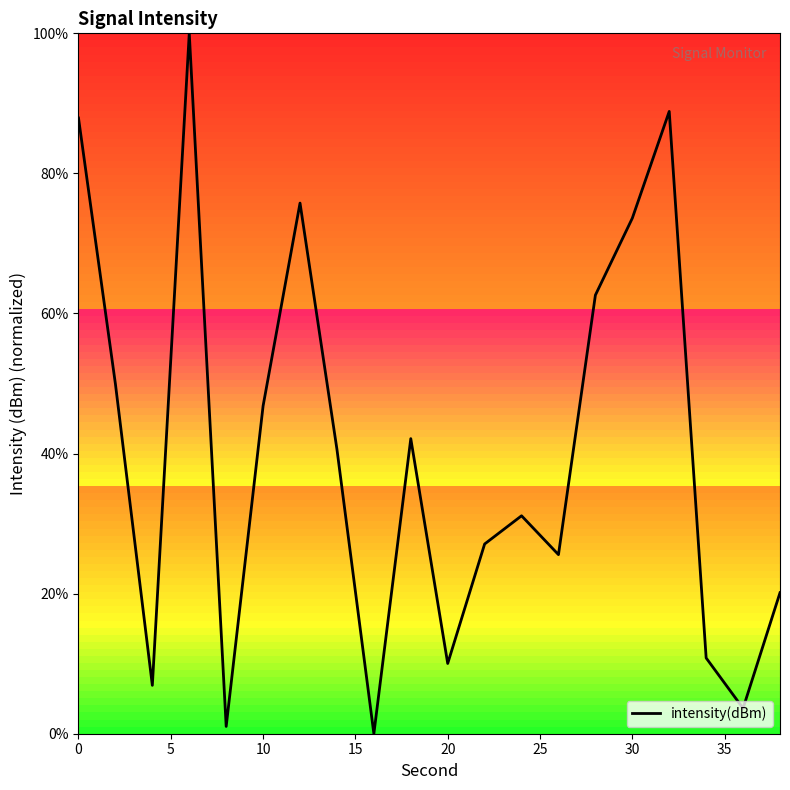

How many lines are shown in the chart?

1